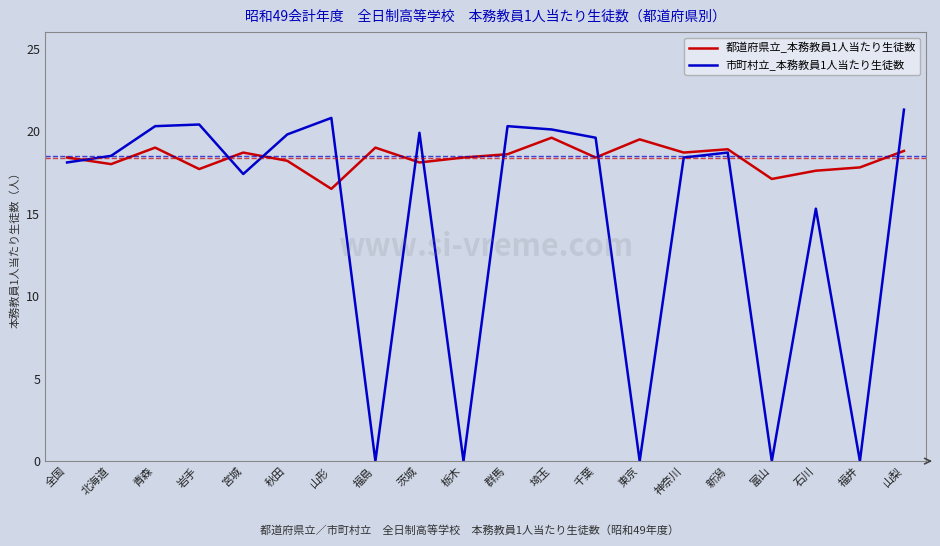

What is the sum of all 市町村立_本務教員1人当たり生徒数 values?

288.9